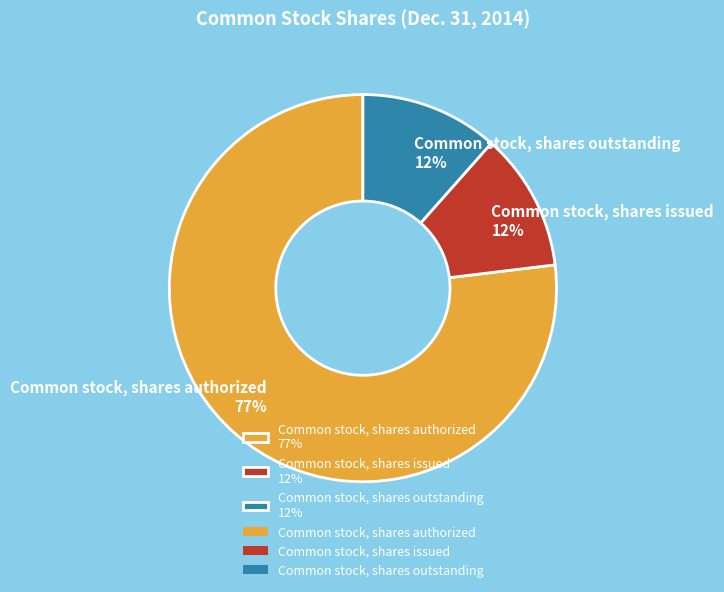

Is the sum of Common stock, shares authorized 77% and Common stock, shares outstanding 12% greater than half?

Yes